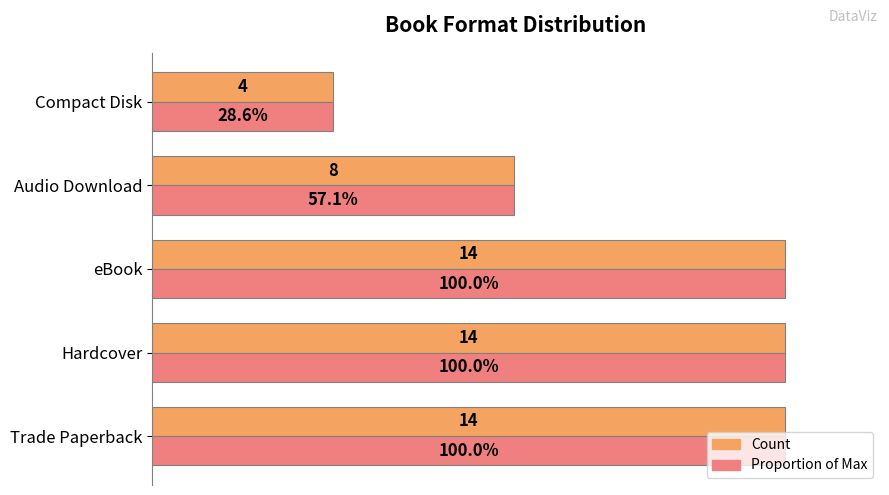

Which label corresponds to the smallest value in the chart?

Compact Disk